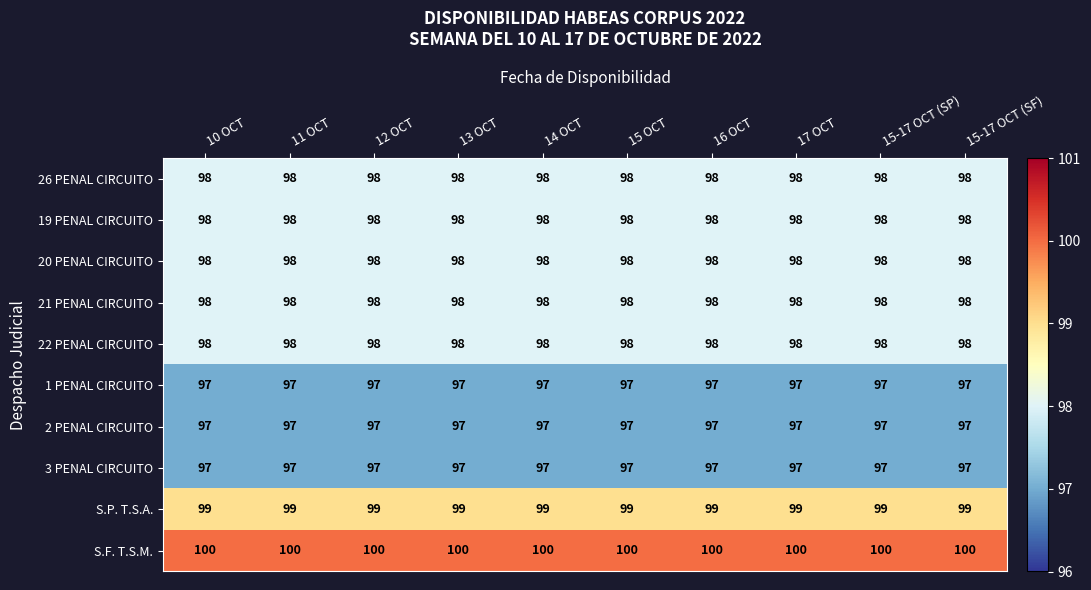

What is the greatest value displayed?

100